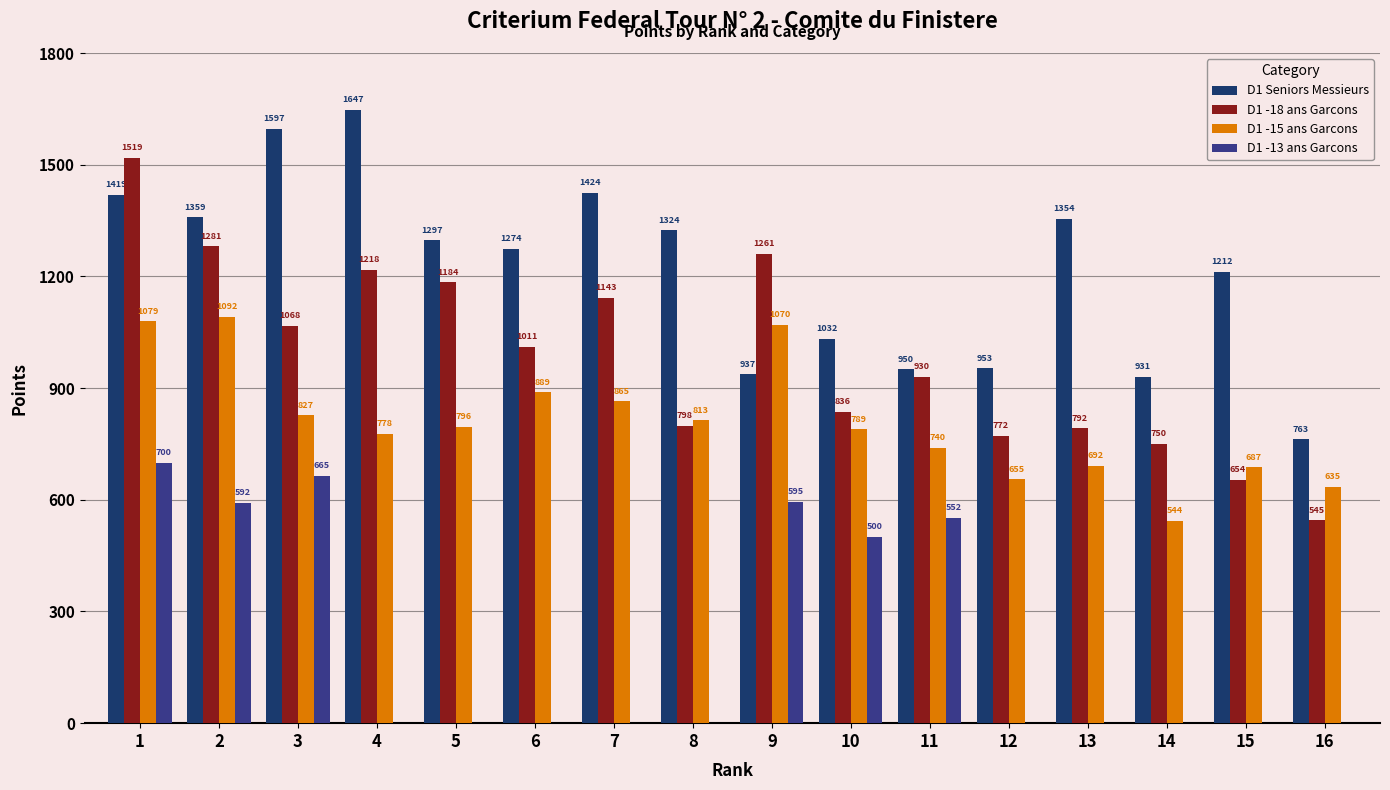

What is the sum of the D1 -15 ans Garcons values at 4 and 5?

1574